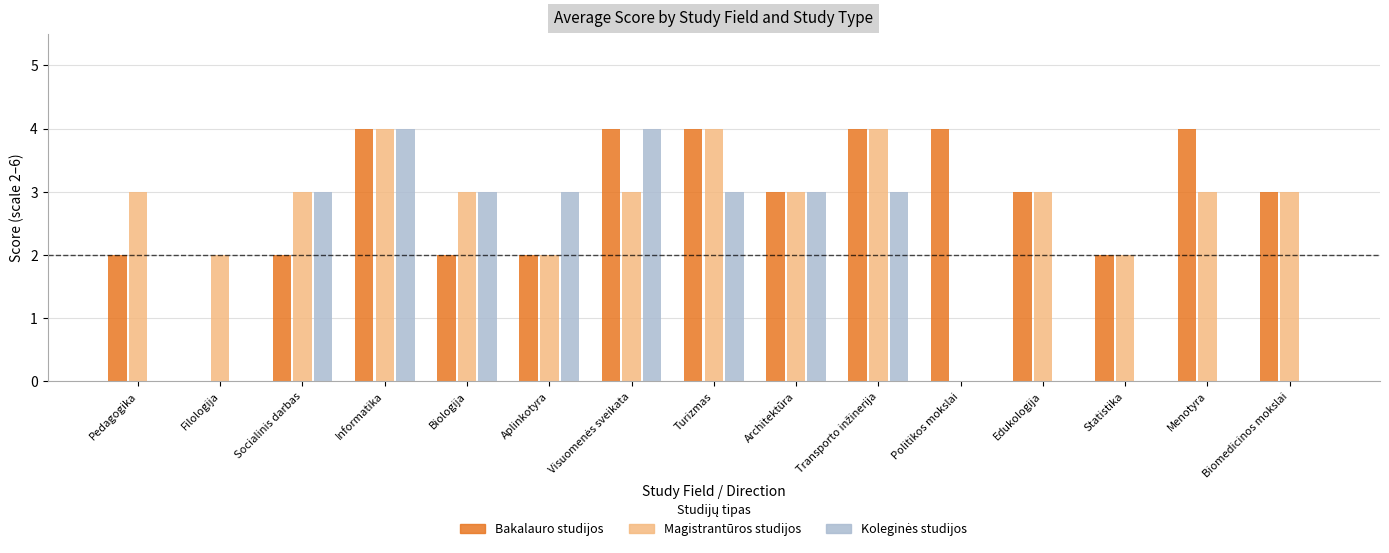

Count the number of data series in this chart.

3